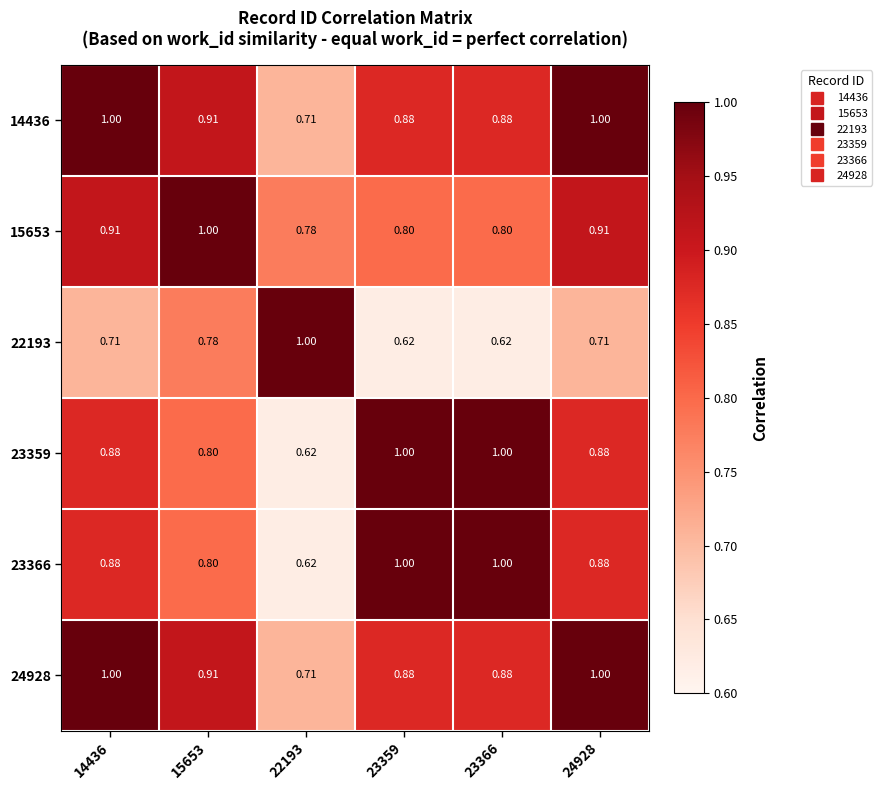

What is the total value across all series at 23366?

5.2